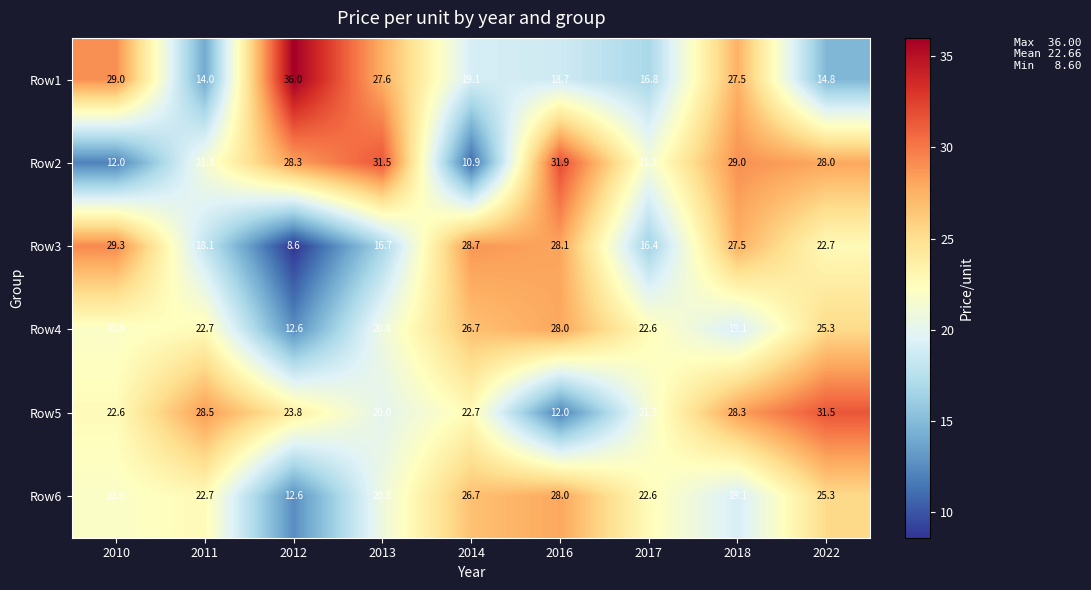

Which series has the widest spread of values?

Row1